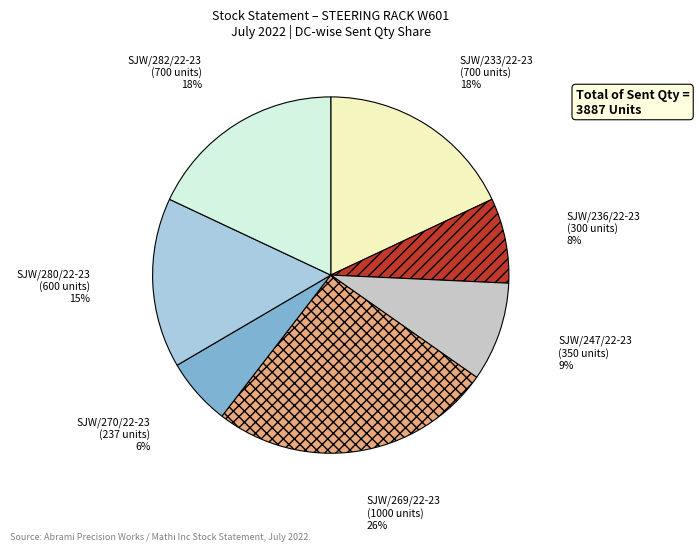

How many segments does this pie chart have?

7